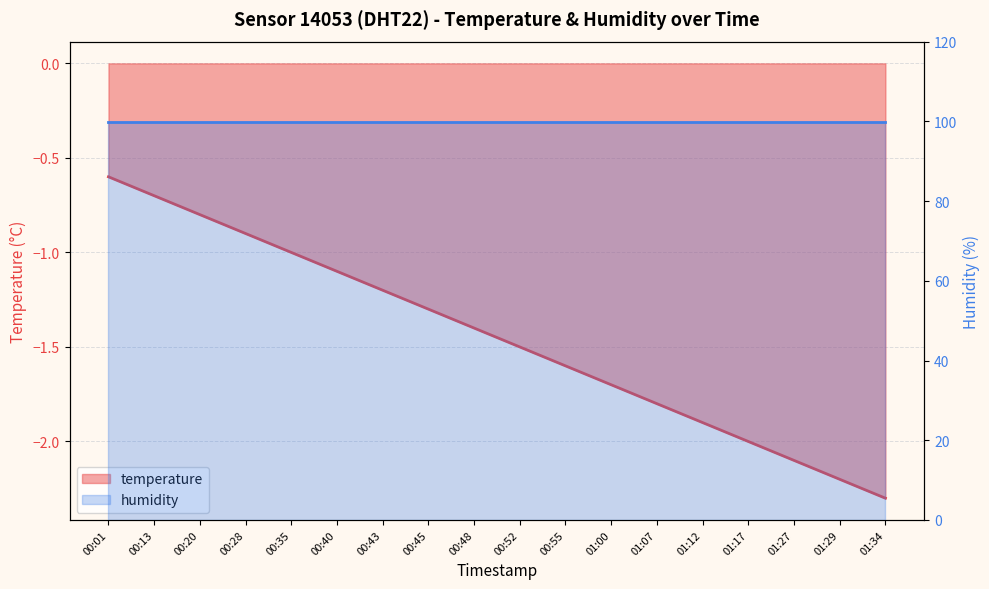

What is the sum of all values?

-26.1